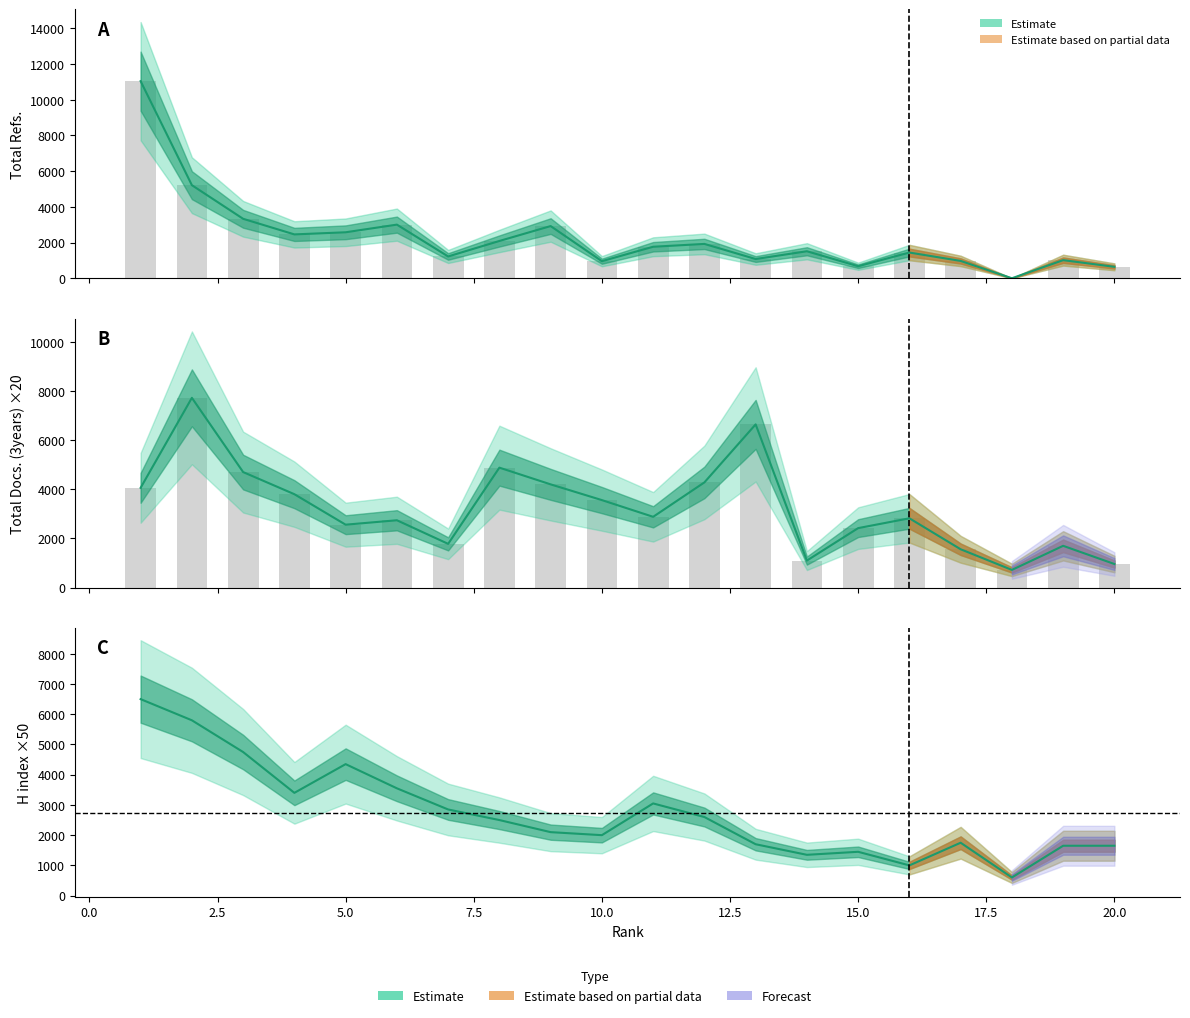

Are the bars grouped side by side (vs. stacked)?

Yes